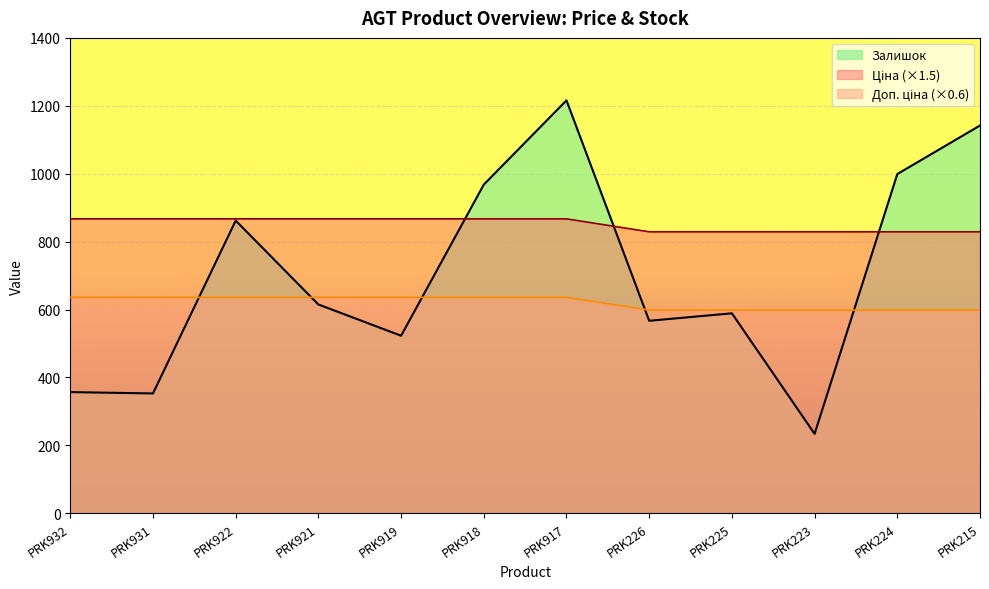

Where do Доп. ціна and Залишок first cross each other?

PRK931 and PRK922